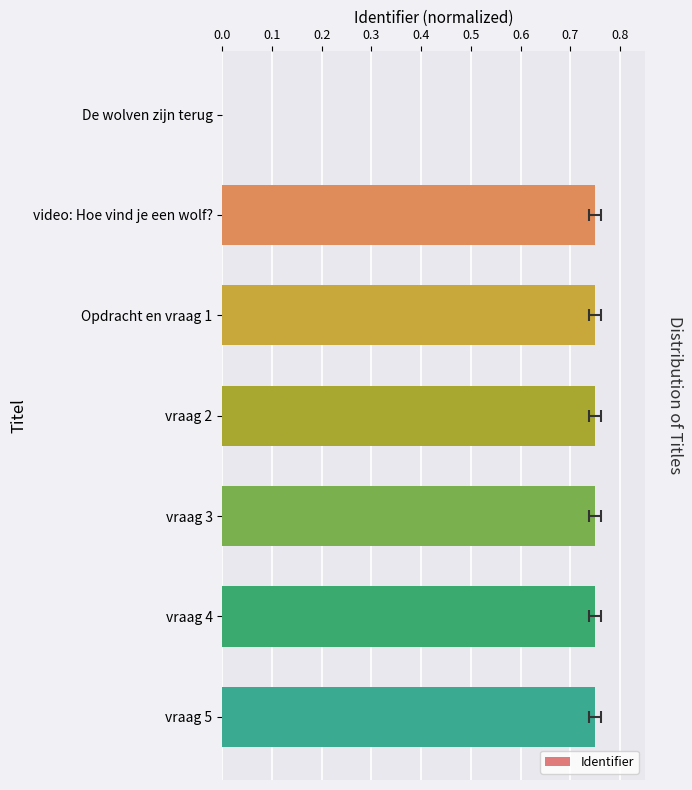

What is the value of the 7th bar from the left?

0.8